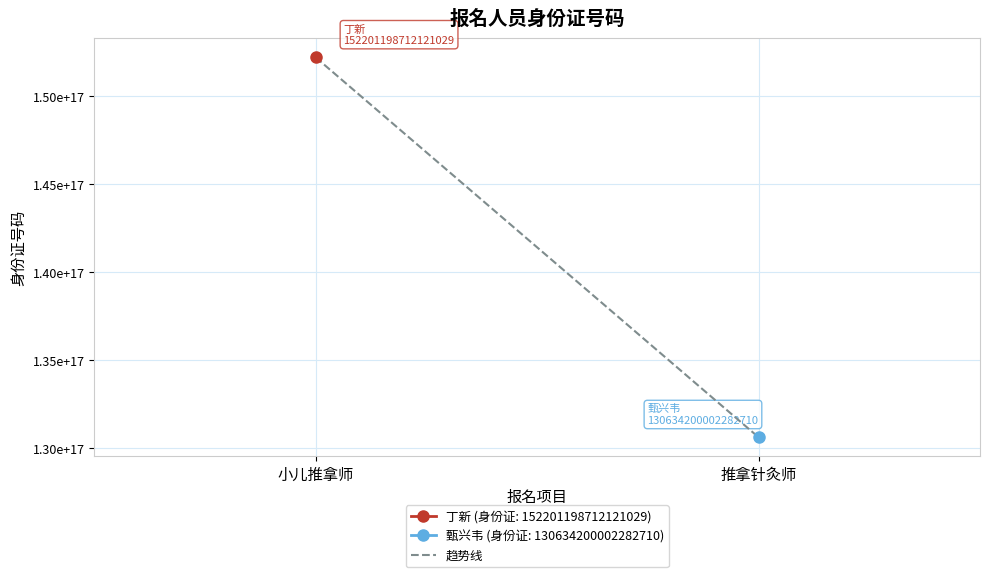

What is the difference between the values at 推拿针灸师 and 小儿推拿师?

21566998709838320